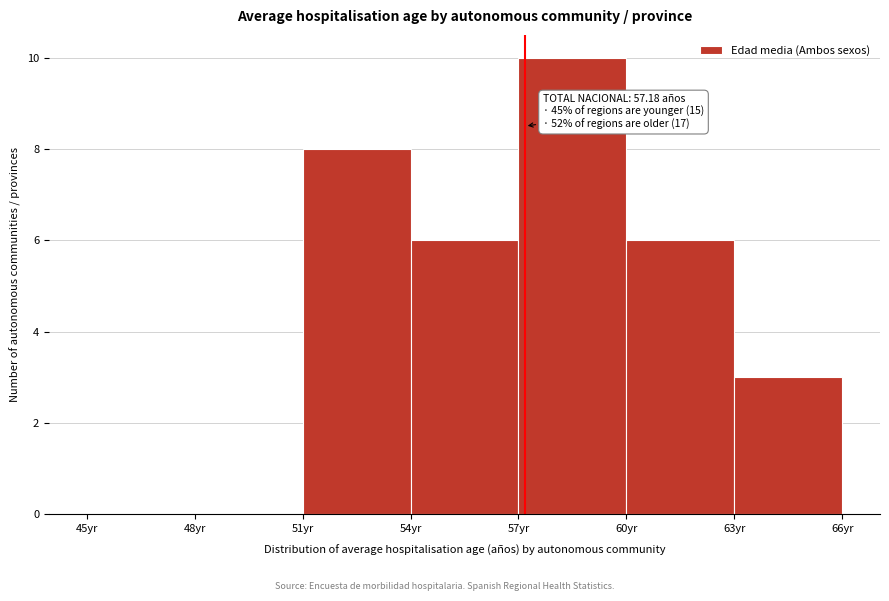

Over which range of the x-axis is the bar tallest?

57 to 60